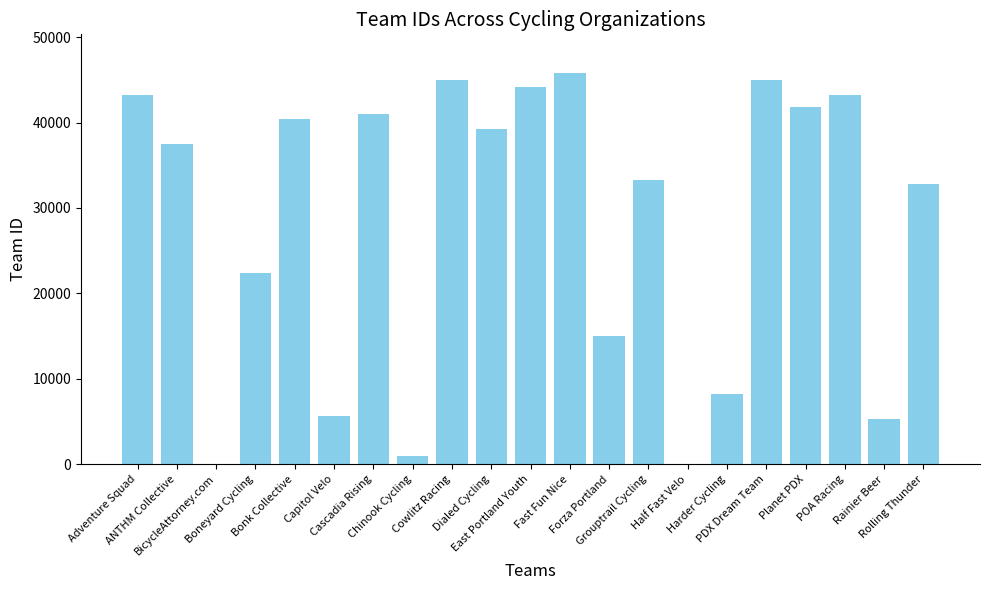

Are the bars horizontal?

No